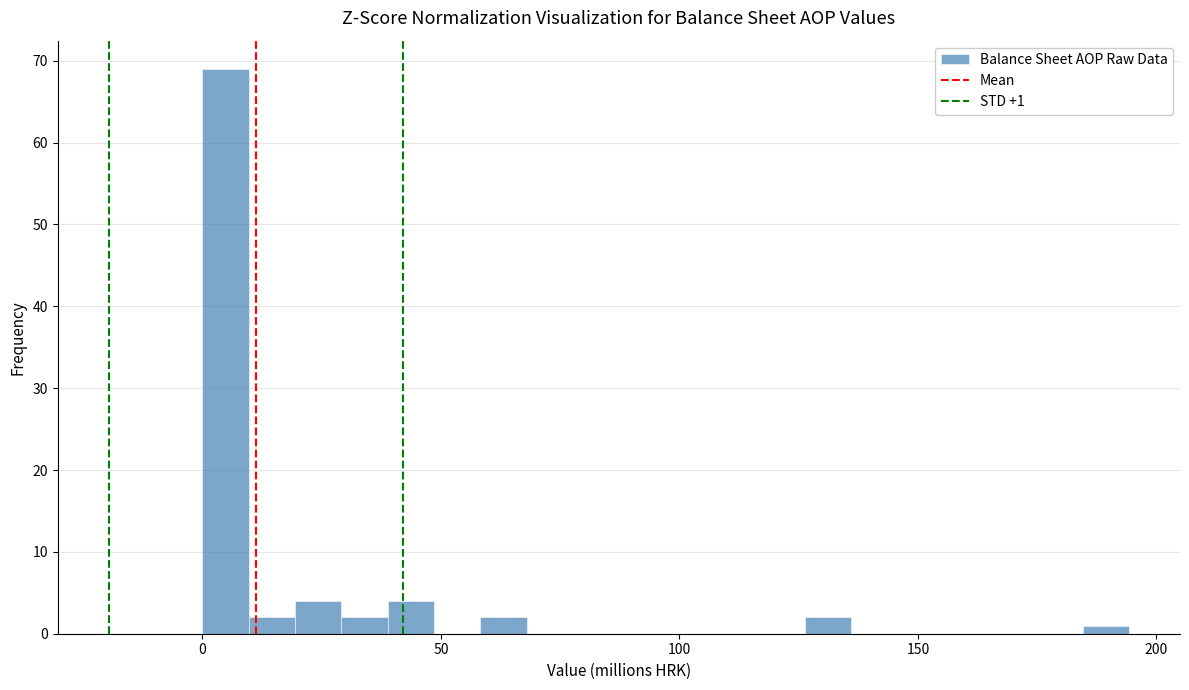

Around what value on the x-axis is the tallest bar? Give the approximate position of its centre, as read against the axis.

5